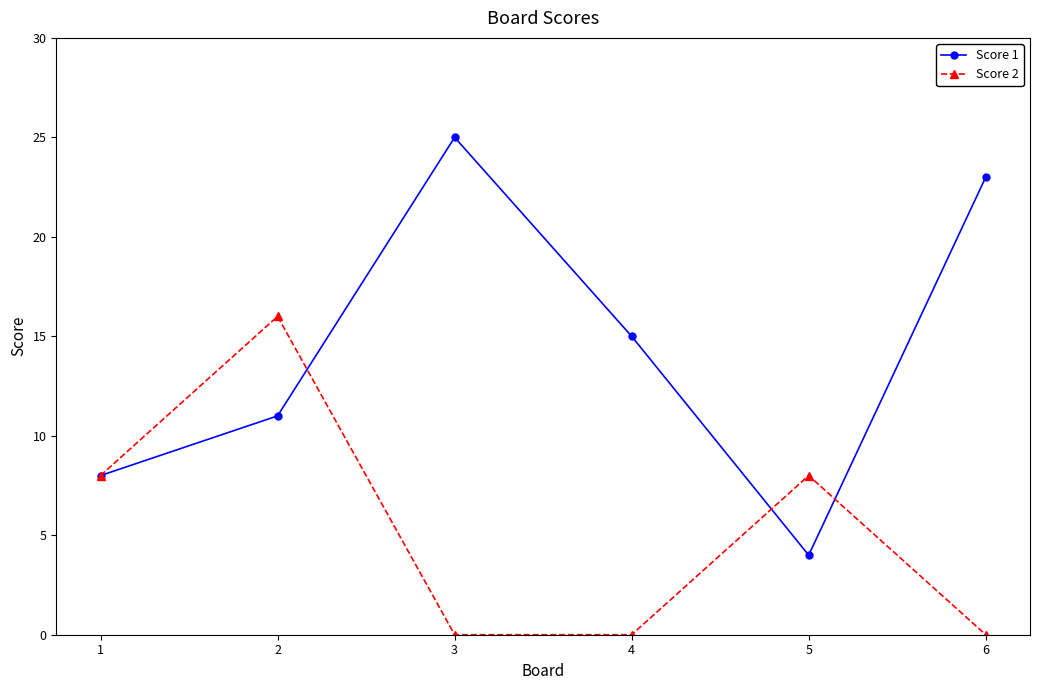

Reading left to right, transcribe all the data shown in this chart.

Score 1: 8	11	25	15	4	23
Score 2: 8	16	0	0	8	0